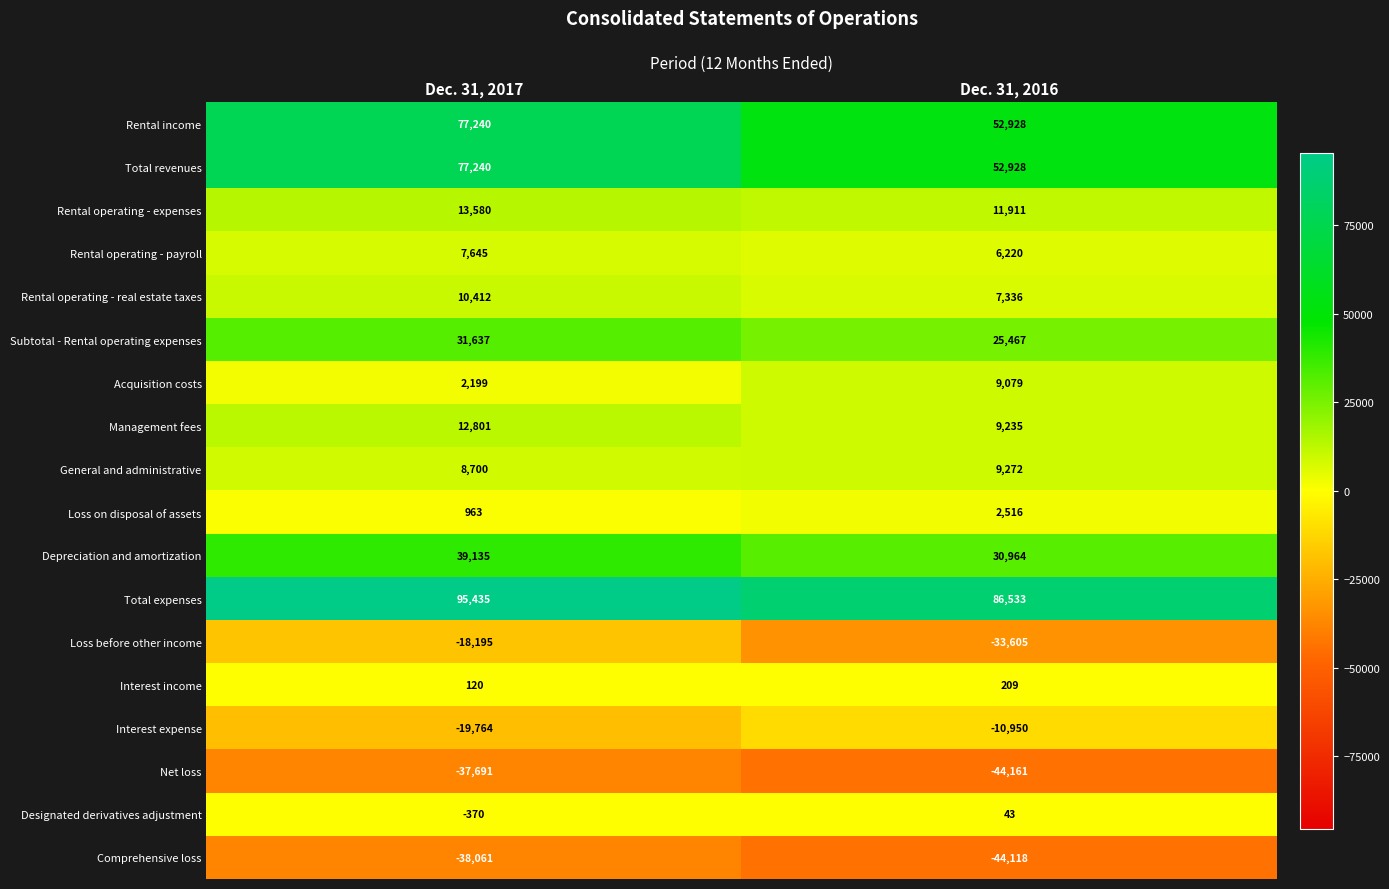

The Management fees series shows 2707 at Dec. 31, 2017. True or false?

False